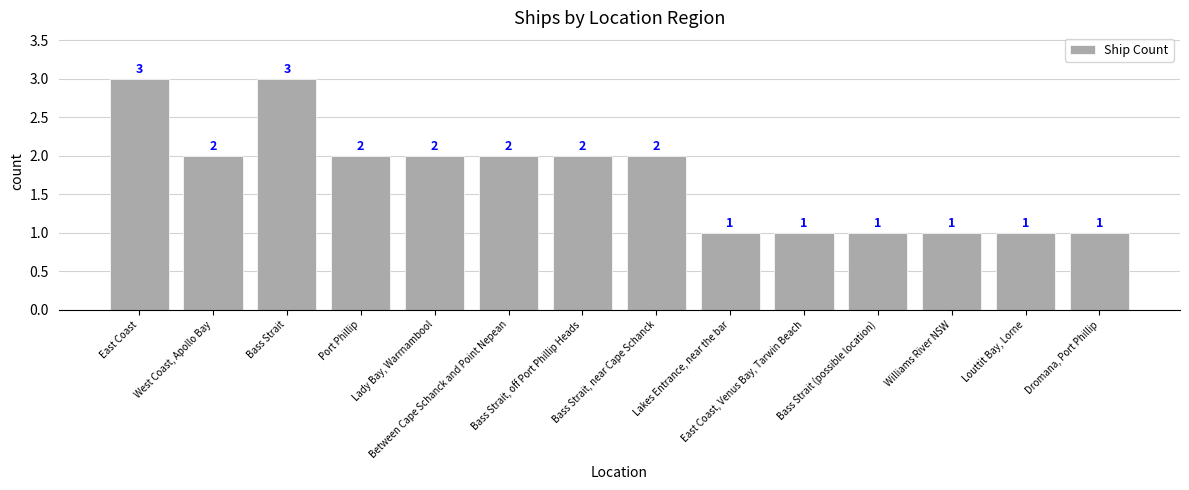

What is the value of the 5th bar from the left?

2